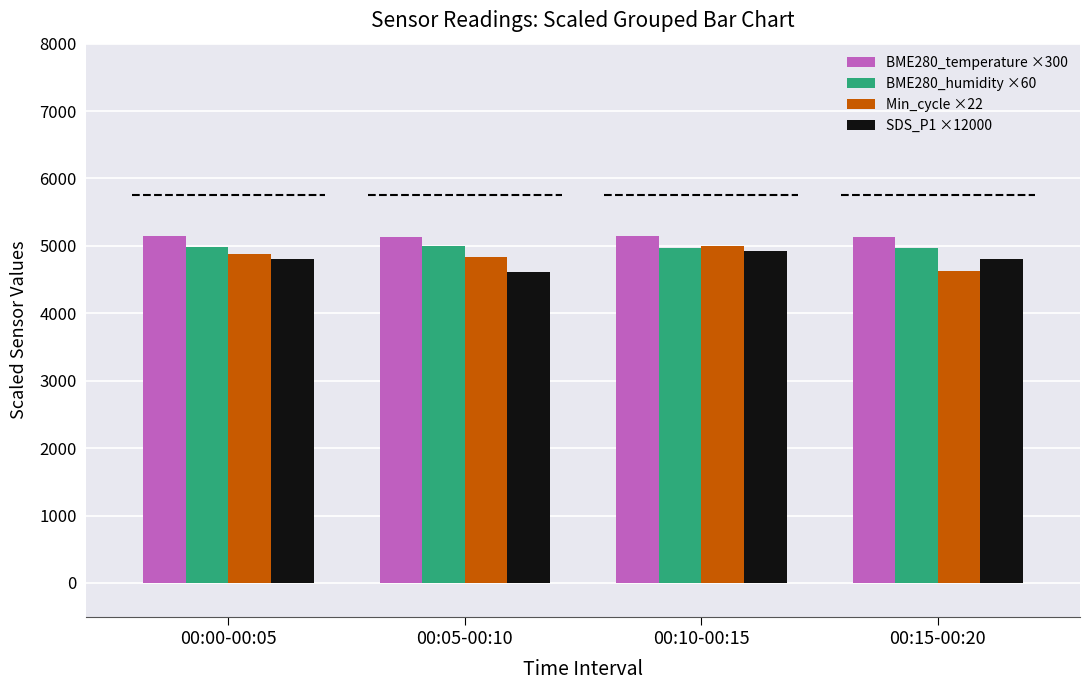

What is the total value across all series at 00:05-00:10?

19578.4